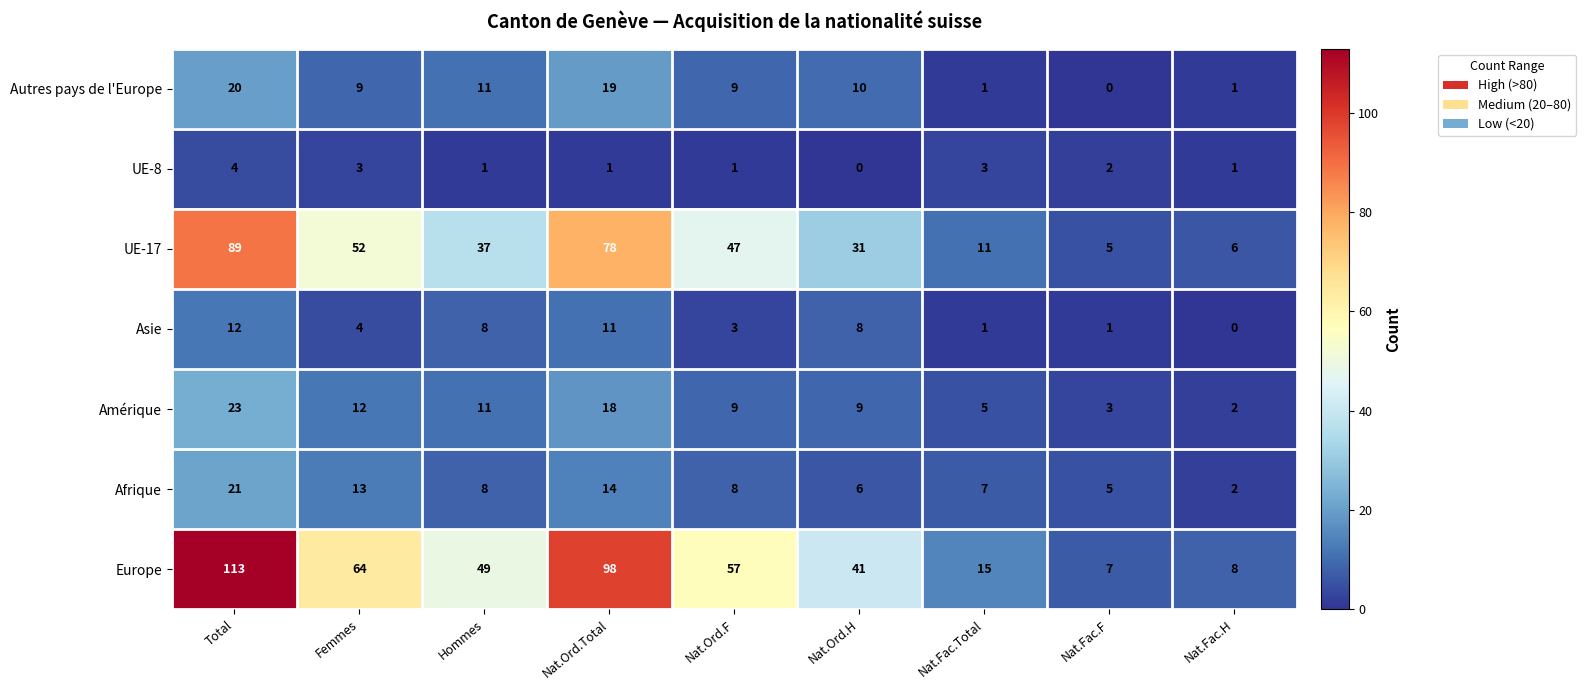

At how many categories does at least one series exceed 62?

3